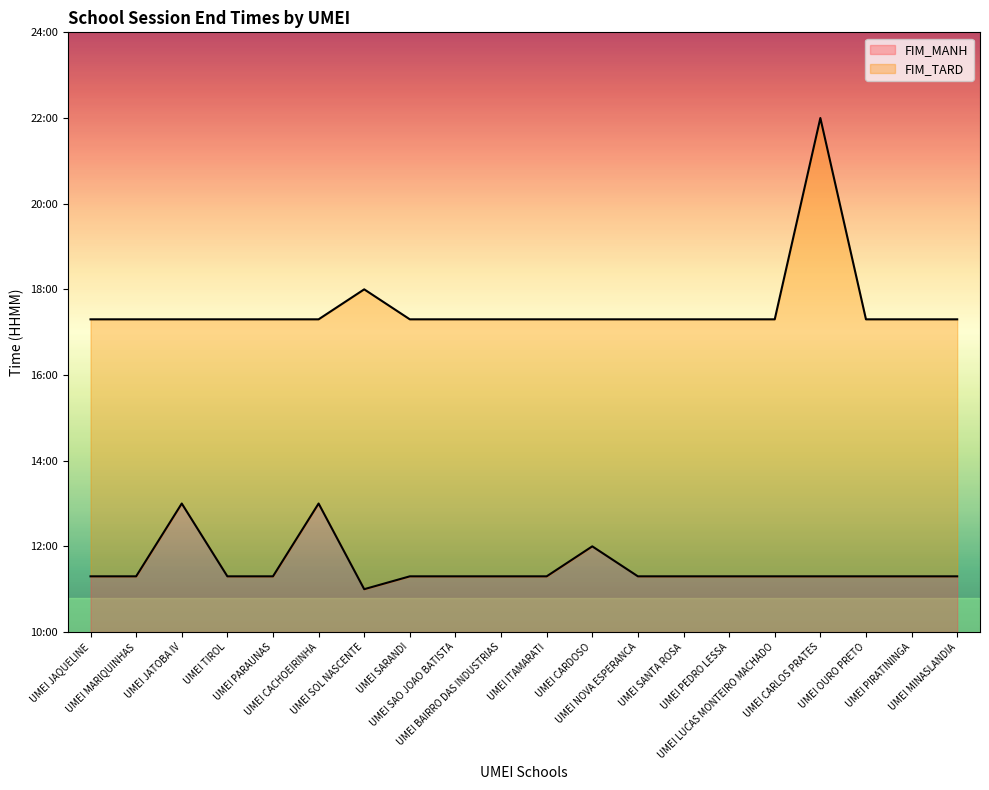

What is the total value across all series at UMEI MINASLANDIA?

2860